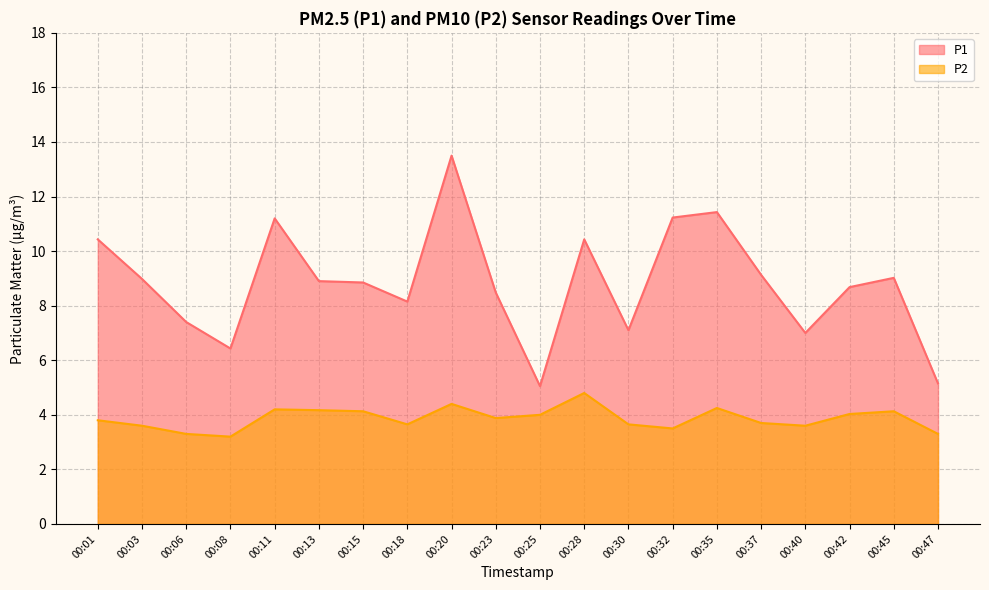

What is the difference between the P1 values at 00:42 and 00:20?

4.8